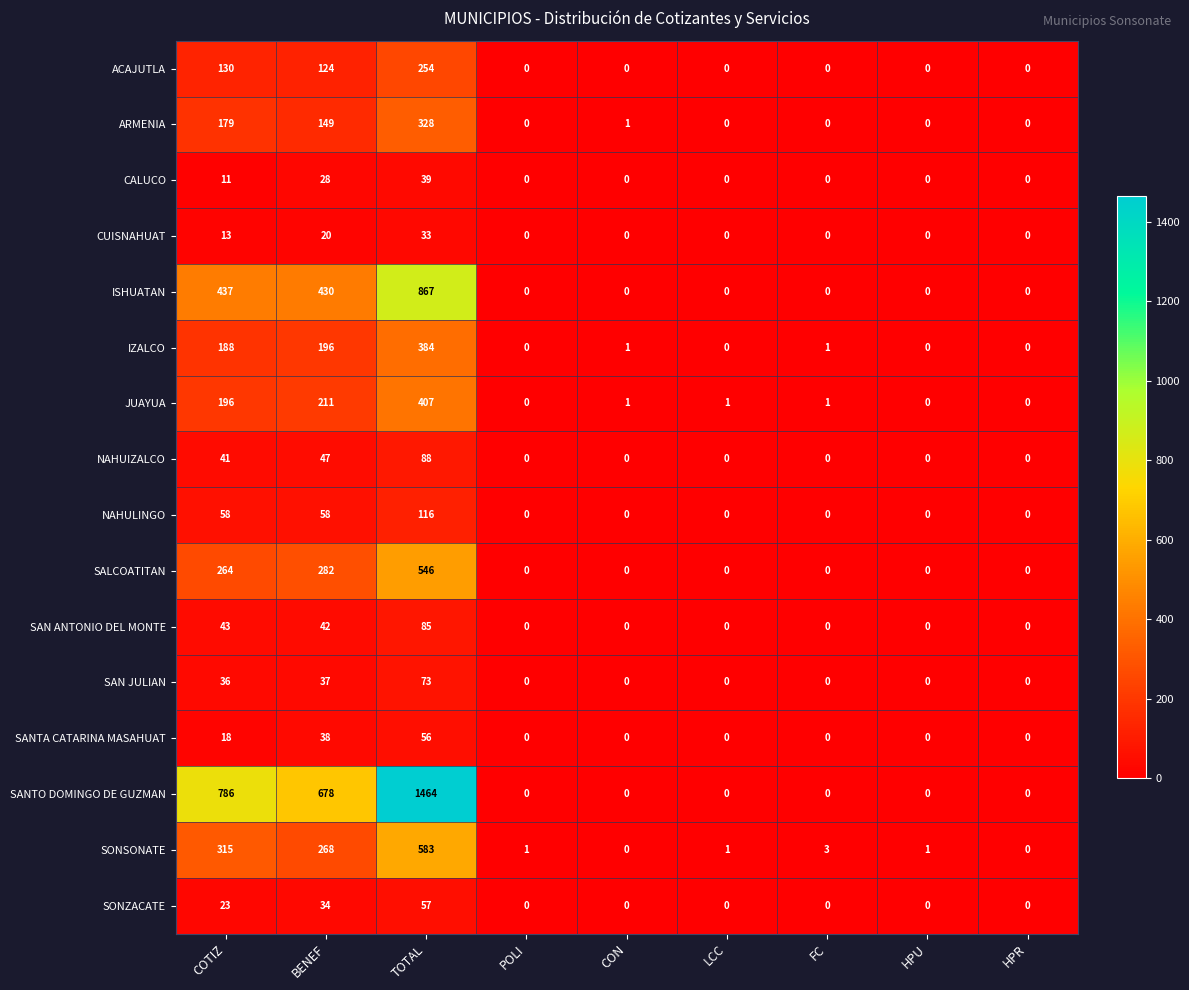

At how many categories does at least one series exceed 451?

3